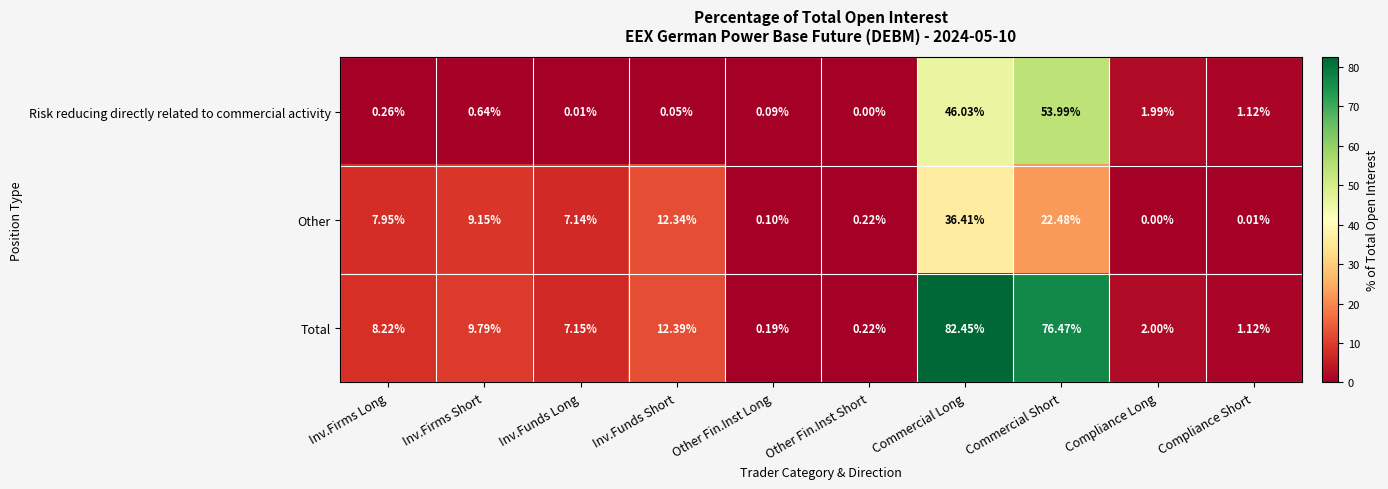

Which series changed the most between Other Fin.Inst Long and Other Fin.Inst Short?

Other